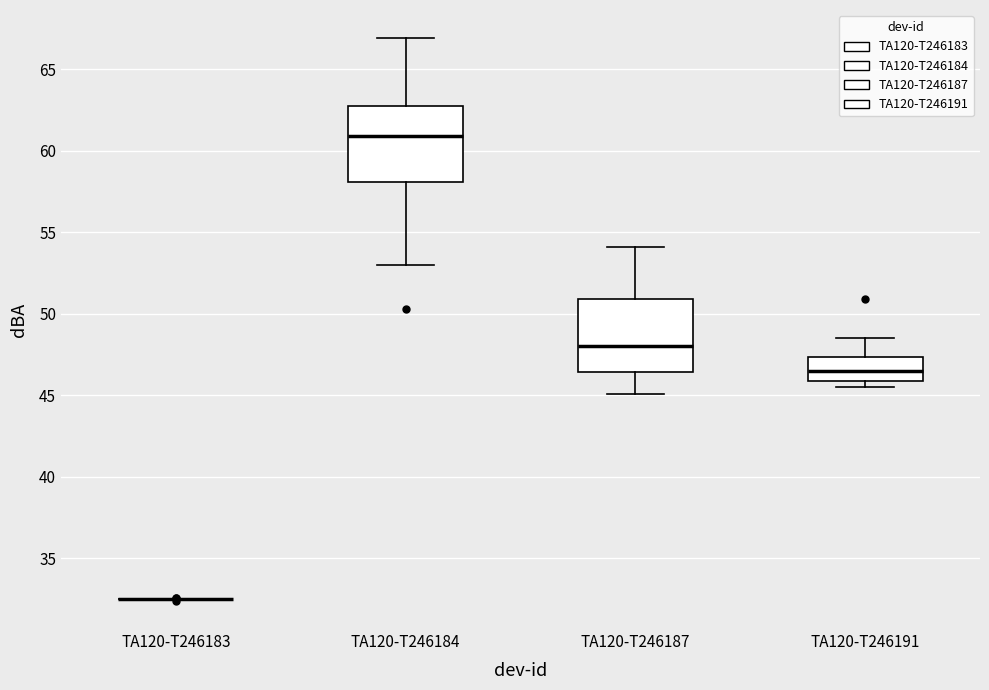

Reading left to right, read every box against the y-axis: the position of its median line, the range the box covers, and the ends of its whiskers. The values are not printed on the chart, so give them approximately, as read against the axis.

TA120-T246183: box collapsed to a line at 32.5, whiskers 32.5 to 32.5
TA120-T246184: median 61.0, box 58.0 to 63.0, whiskers 53.0 to 67.0
TA120-T246187: median 48.0, box 46.5 to 51.0, whiskers 45.0 to 54.0
TA120-T246191: median 46.5, box 46.0 to 47.5, whiskers 45.5 to 48.5